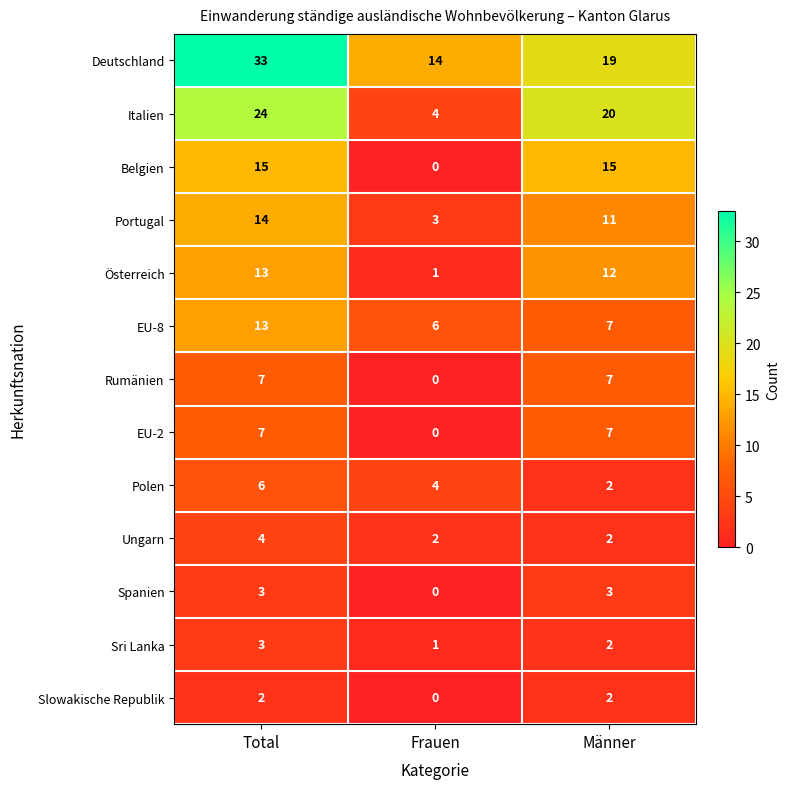

List the labels in order of Sri Lanka value, largest first.

Total, Männer, Frauen